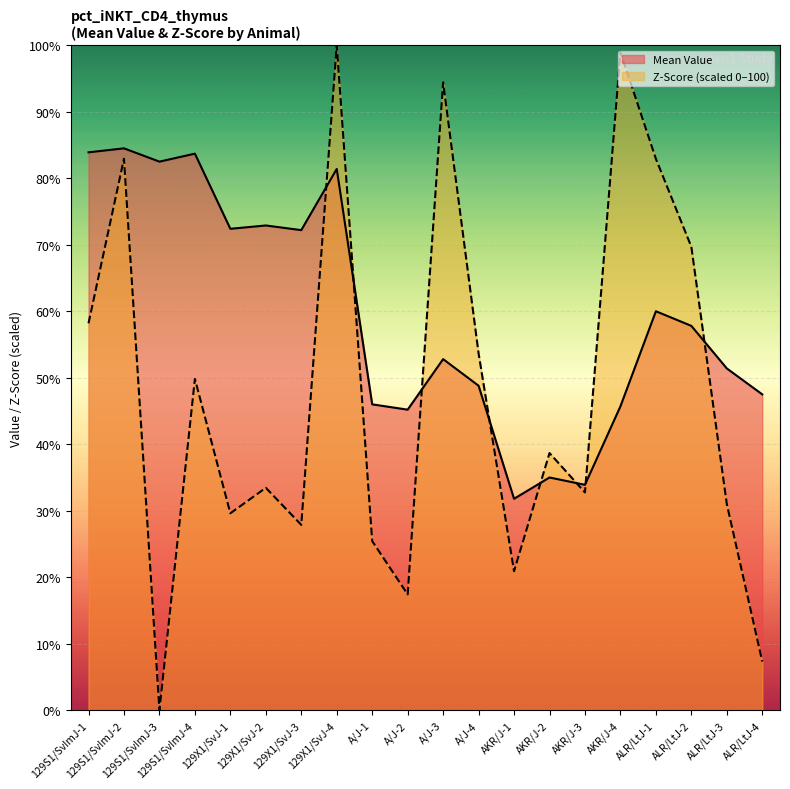

What position from the left is A/J-2?

10